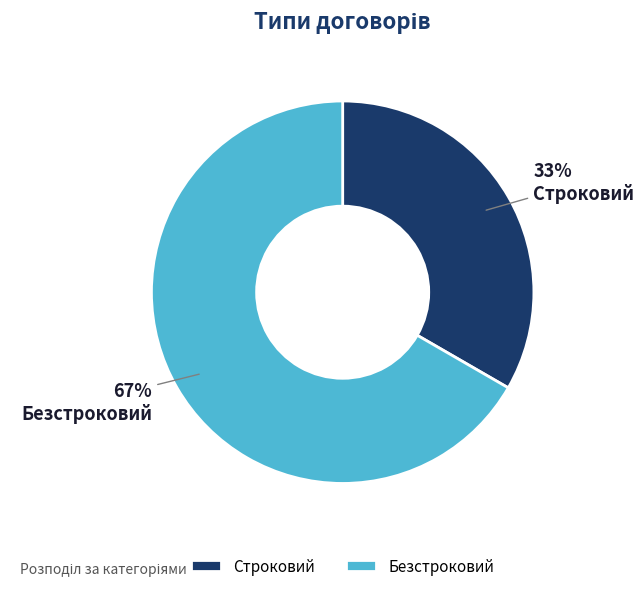

Is Безстроковий the majority of the pie?

Yes